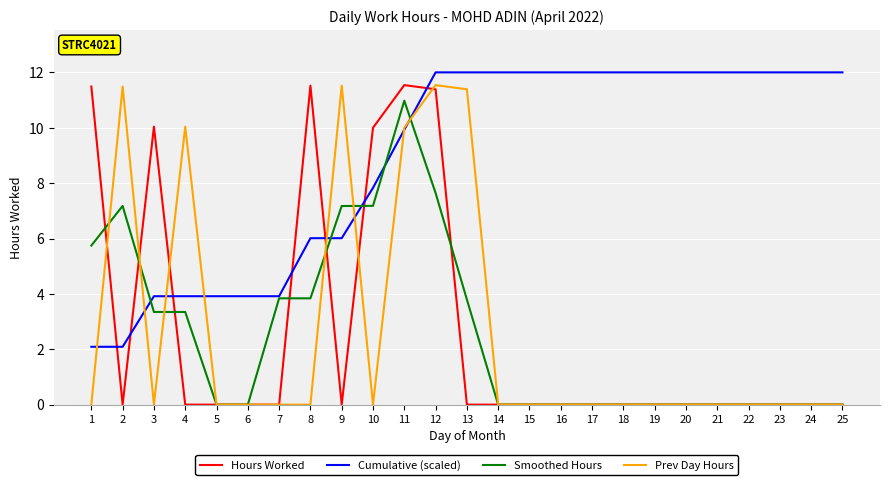

The Prev Day Hours series shows 0.0 at 16. True or false?

True